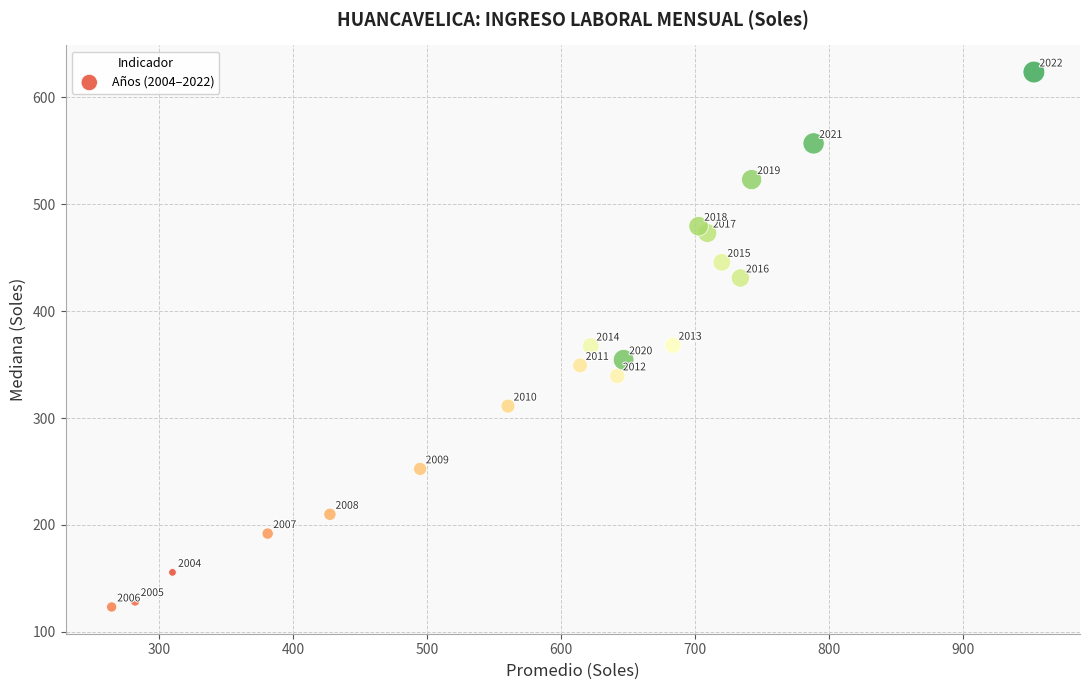

What is the range of Y values (max minus min)?

500.7